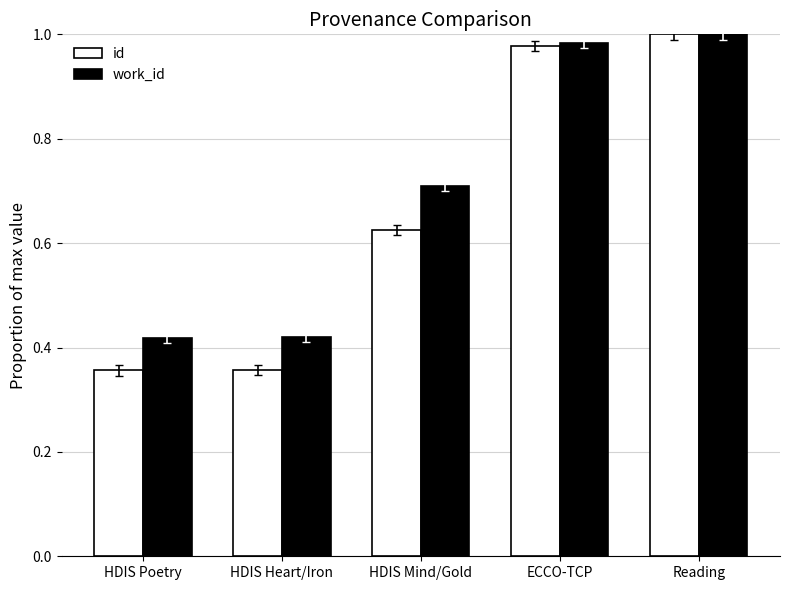

What is the total value across all series at HDIS Poetry?

0.8